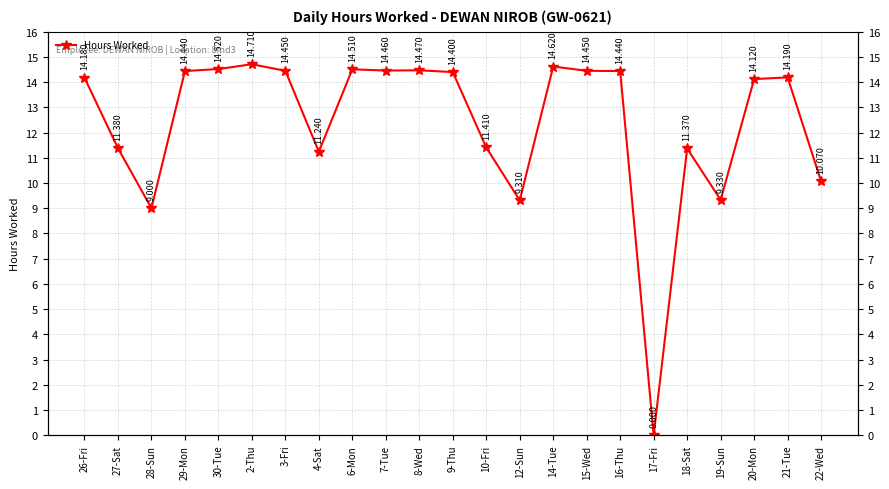

What is the sum of all values?

285.1